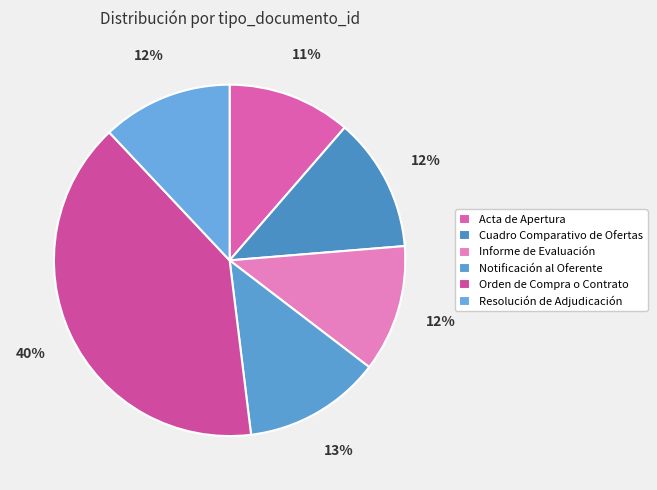

Is there a majority slice in this chart?

No